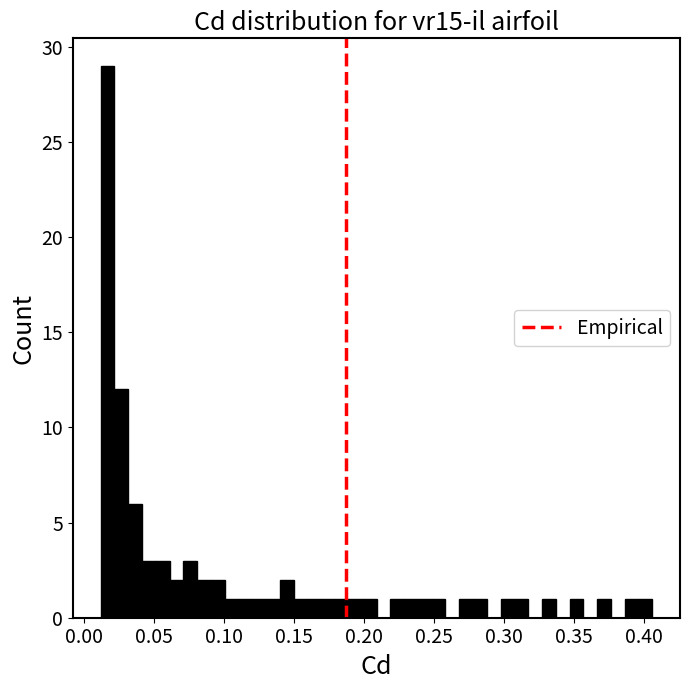

Read against the x-axis, roughly where is the centre of the tallest bar?

0.015